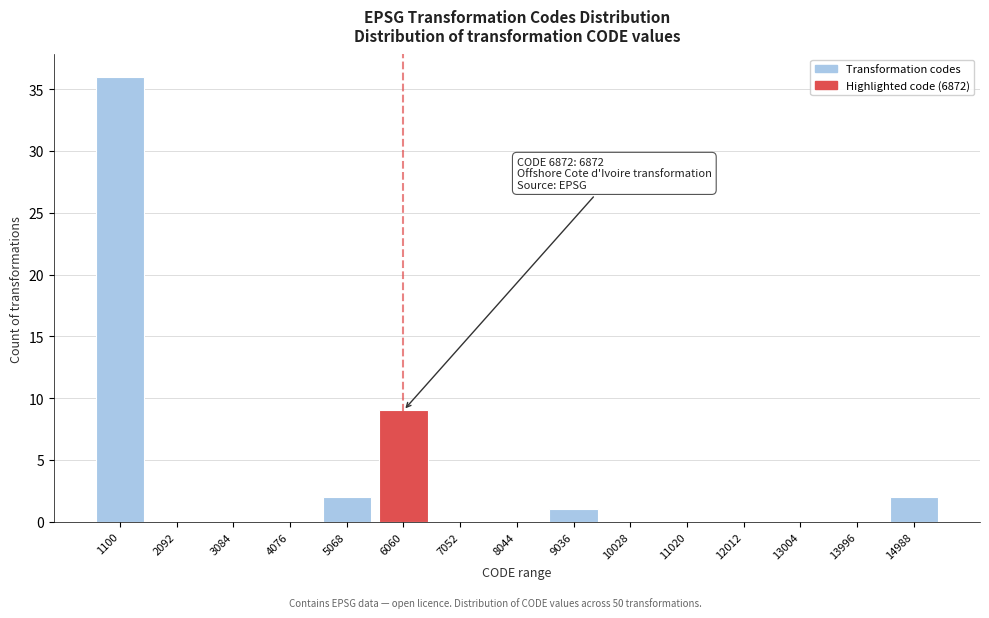

Reading left to right, what are all the values shown in this chart?

1100=36	2092=0	3084=0	4076=0	5068=2	6060=9	7052=0	8044=0	9036=1	10028=0	11020=0	12012=0	13004=0	13996=0	14988=2